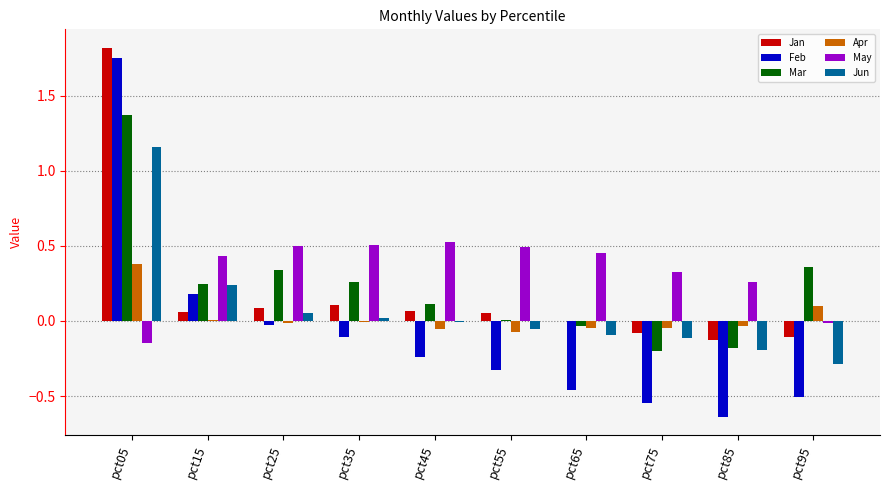

At which category is the sum across all series the highest?

pct05